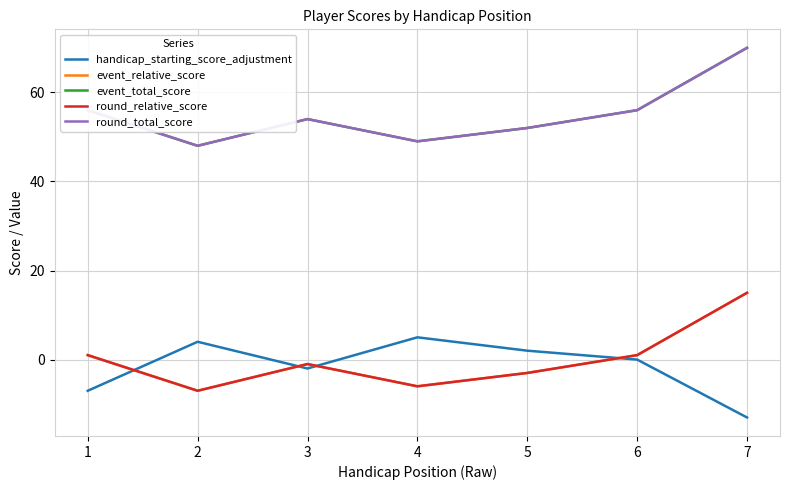

True or false: event_relative_score has more than 2 interior local peaks.

False